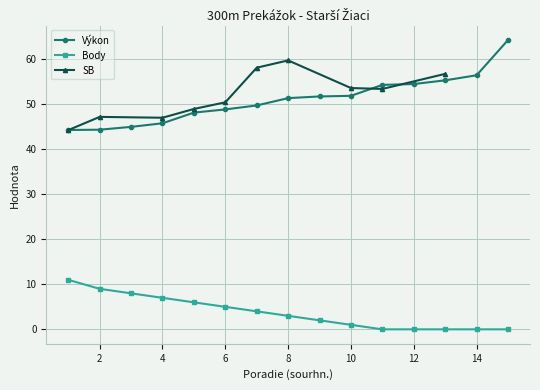

True or false: Body has a value of 2.0 at 9.

True